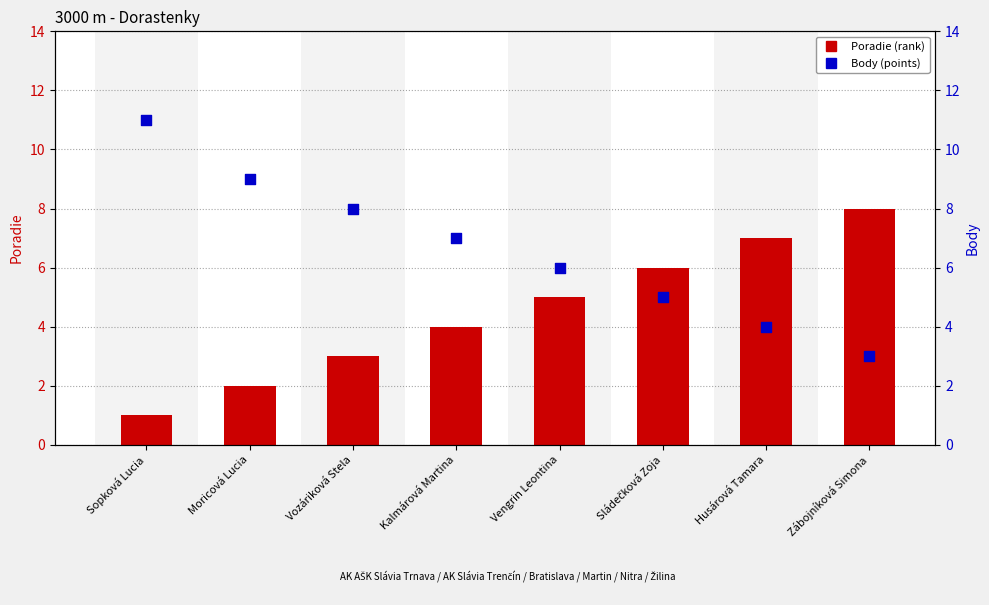

Which series contains the highest Y value?

Body (points)